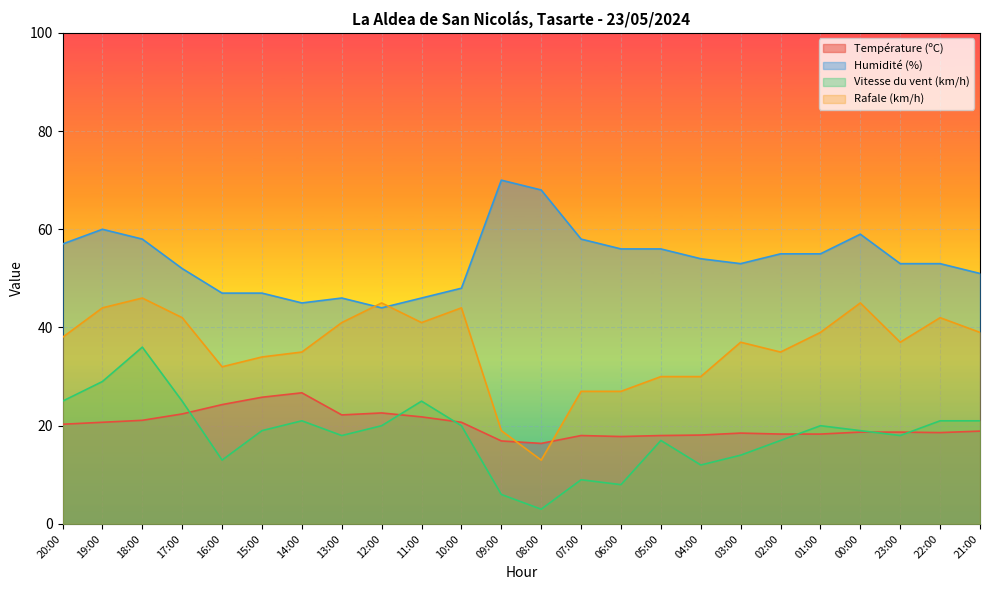

Where is Température (ºC) nearest to the value 21?

18:00